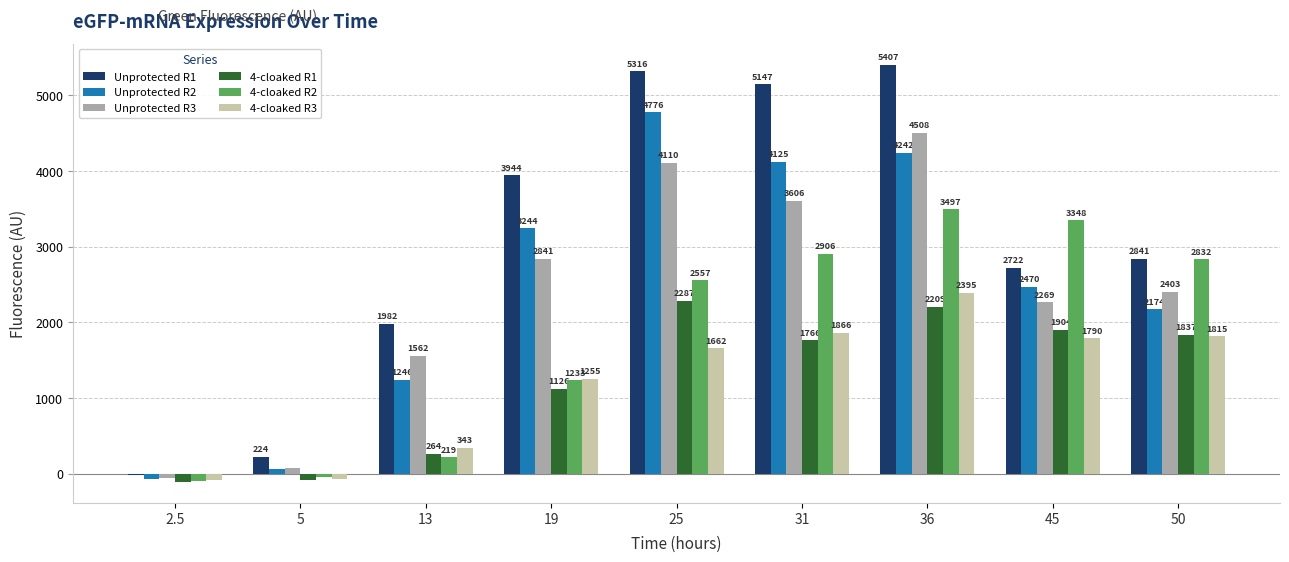

Which series has the largest range (max minus min)?

Unprotected R1